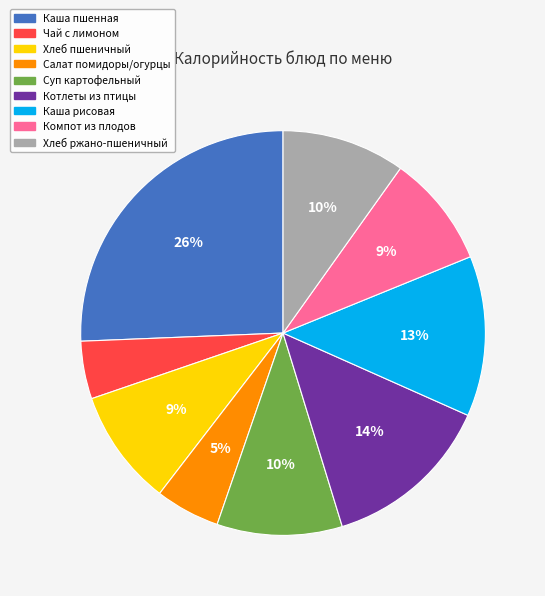

To the nearest percent, what is the average slice percentage?

11%